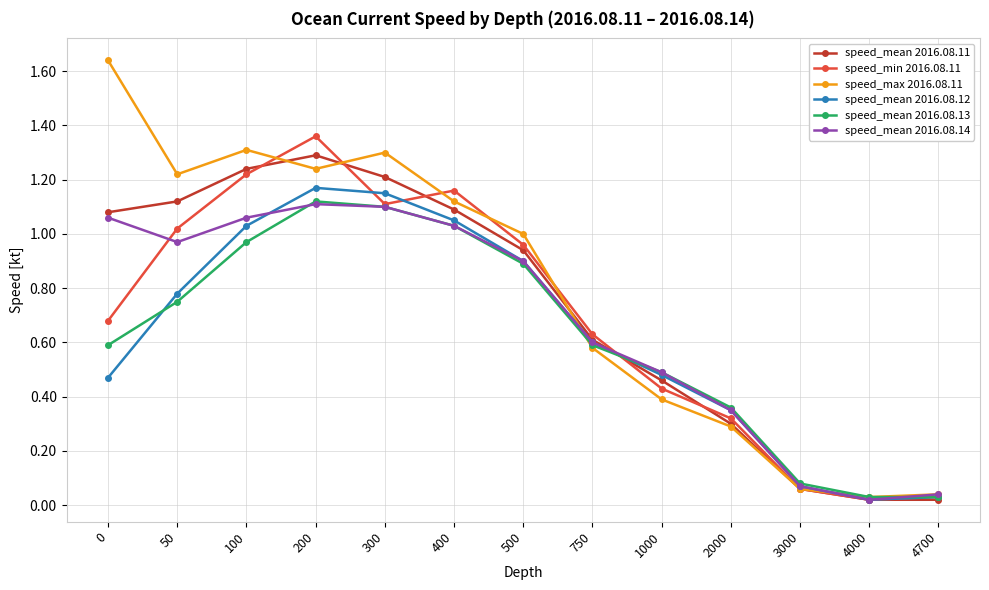

Is the value of speed_mean 2016.08.11 at 300 greater than the value of speed_mean 2016.08.14 at 4700?

Yes